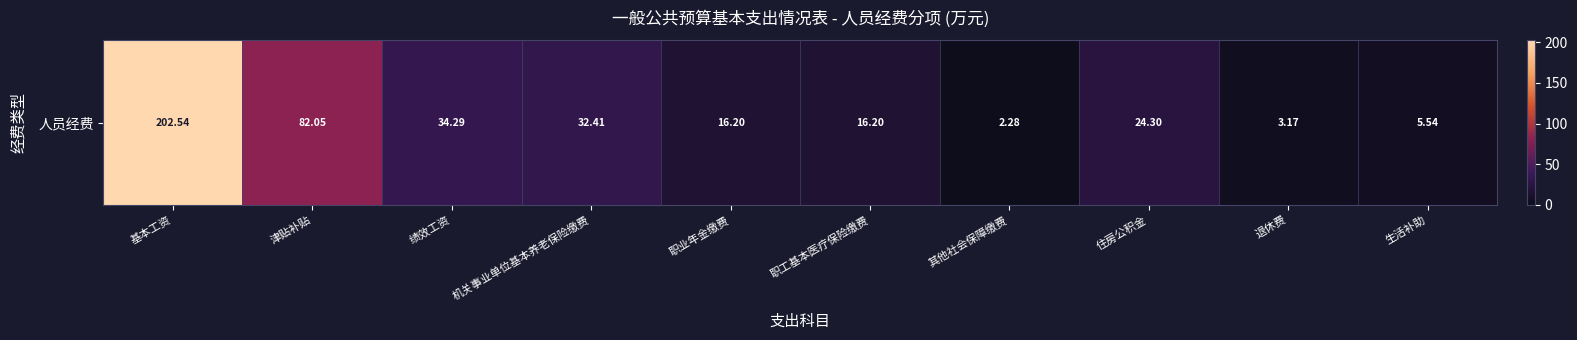

What is the difference between the second highest and second lowest values?

78.9